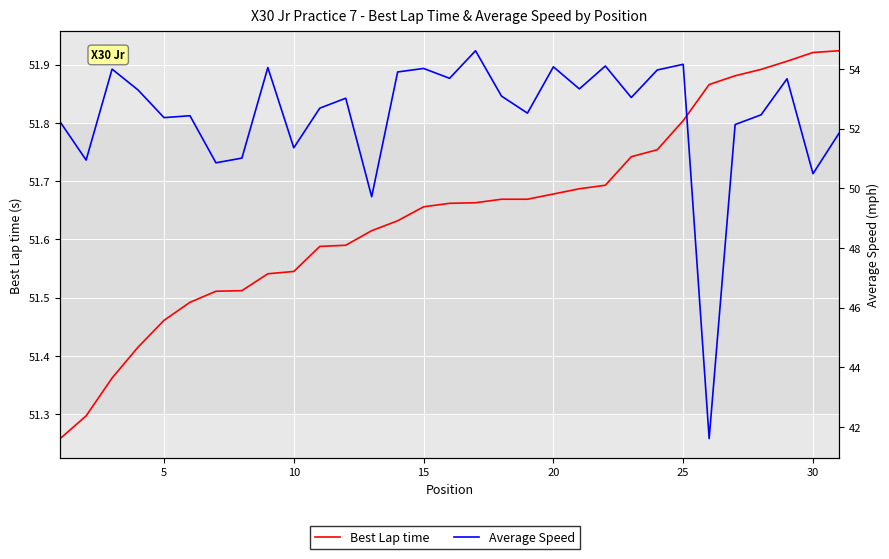

How many values in the Average Speed series are below 53?

15